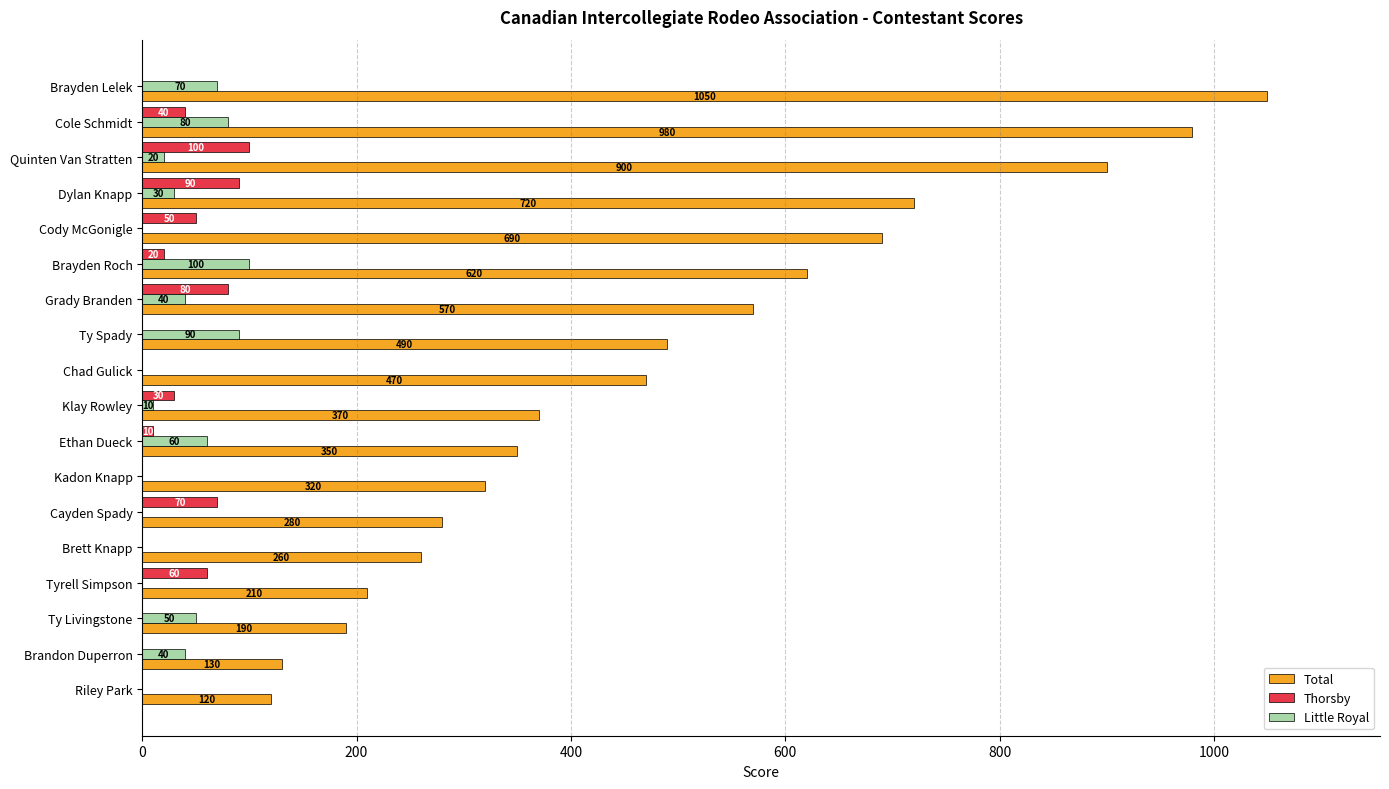

What are all the series names shown in the legend?

Total, Thorsby, Little Royal